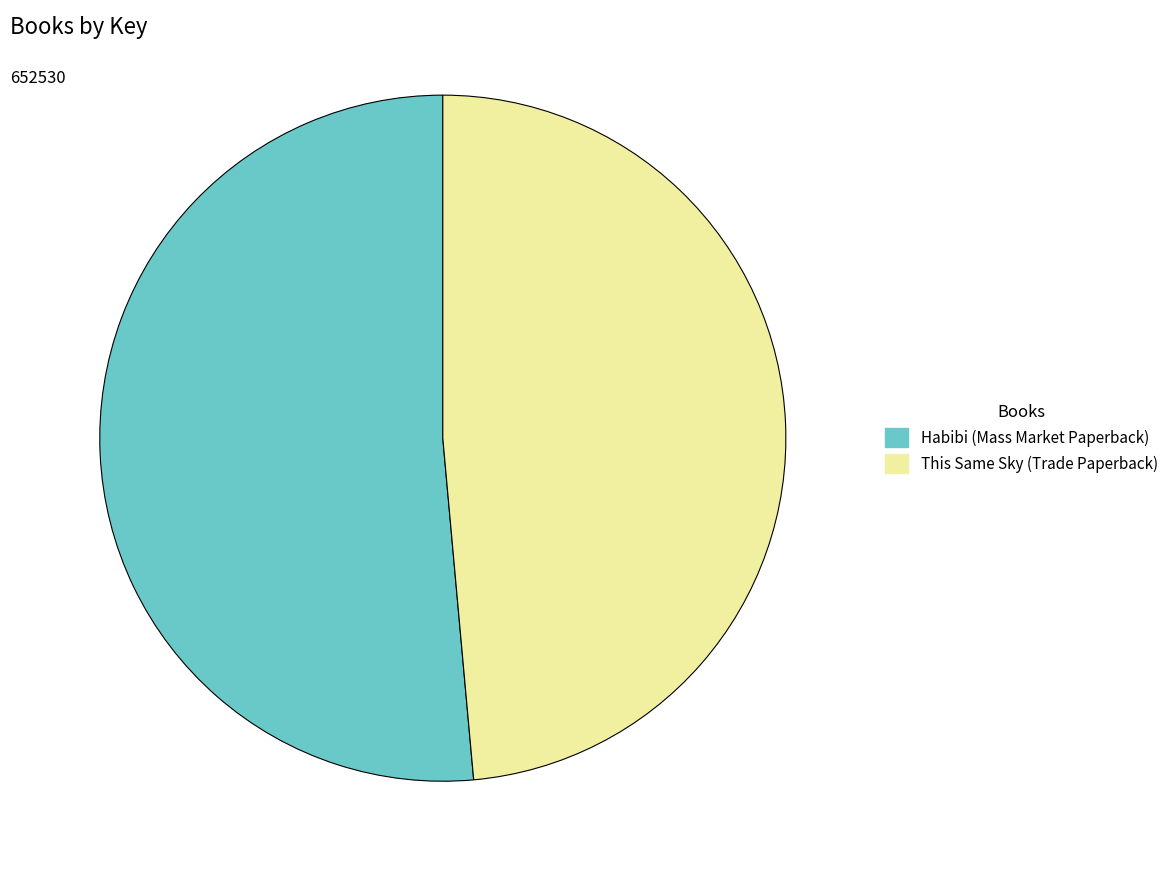

Rank the categories by value from highest to lowest.

Habibi (Mass Market Paperback), This Same Sky (Trade Paperback)